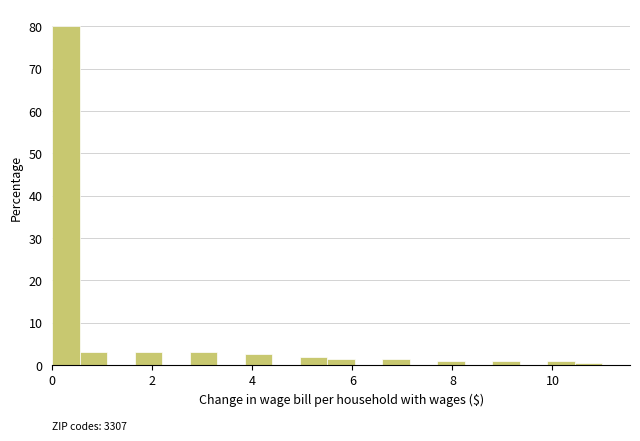

Around what value on the x-axis is the tallest bar? Give the approximate position of its centre, as read against the axis.

0.2